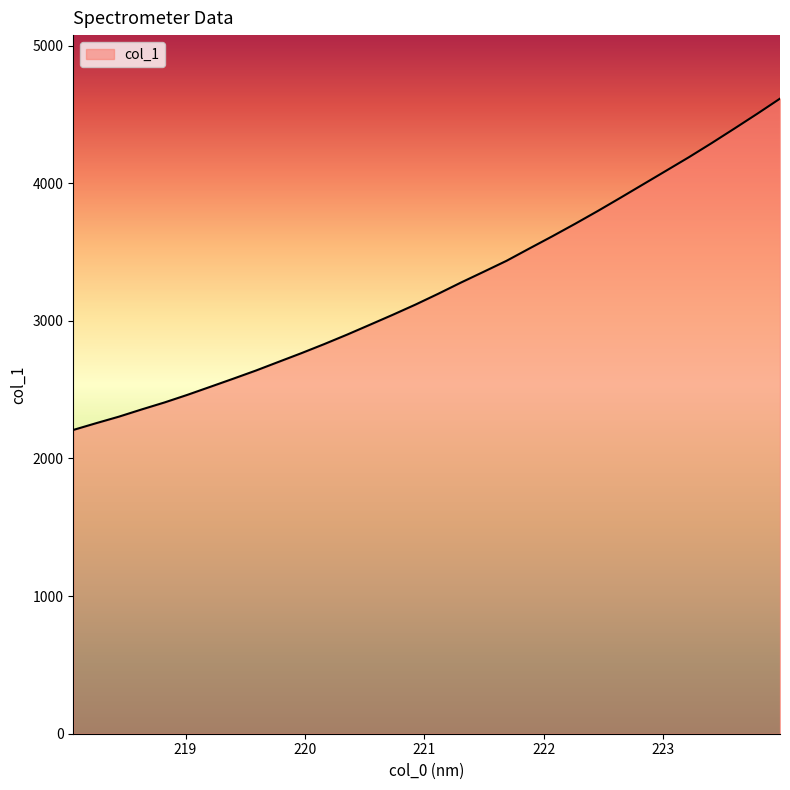

What is the average value?

3248.8